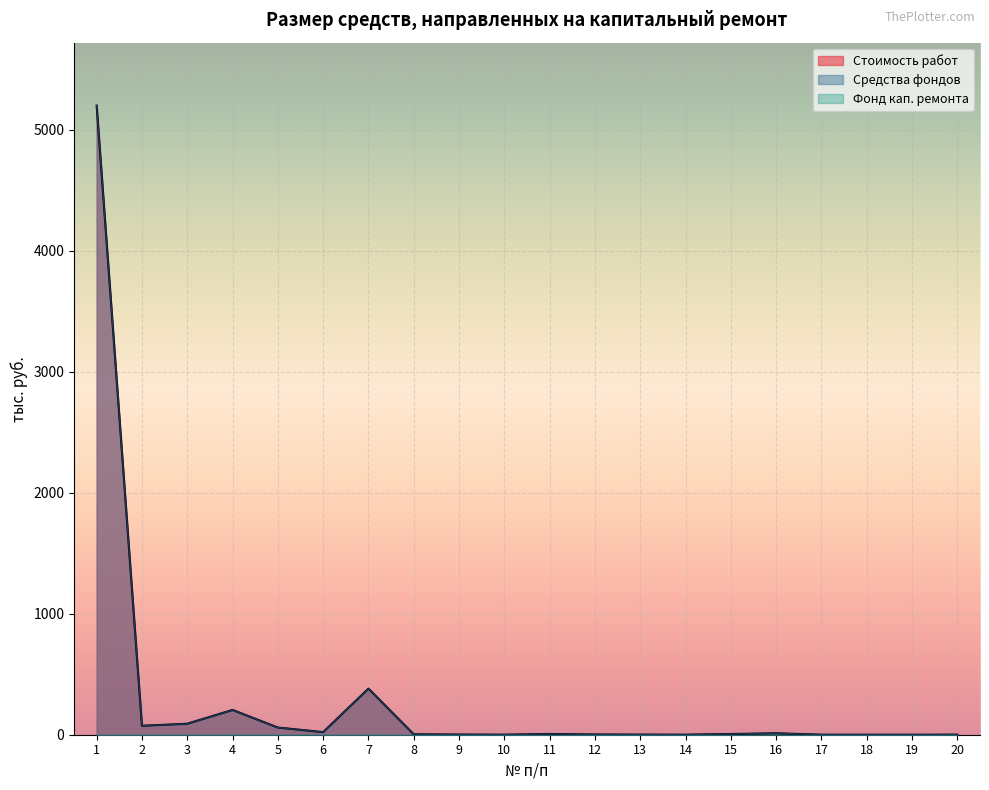

In Средства фондов, how many points are higher than both neighbors (excluding endpoints)?

4